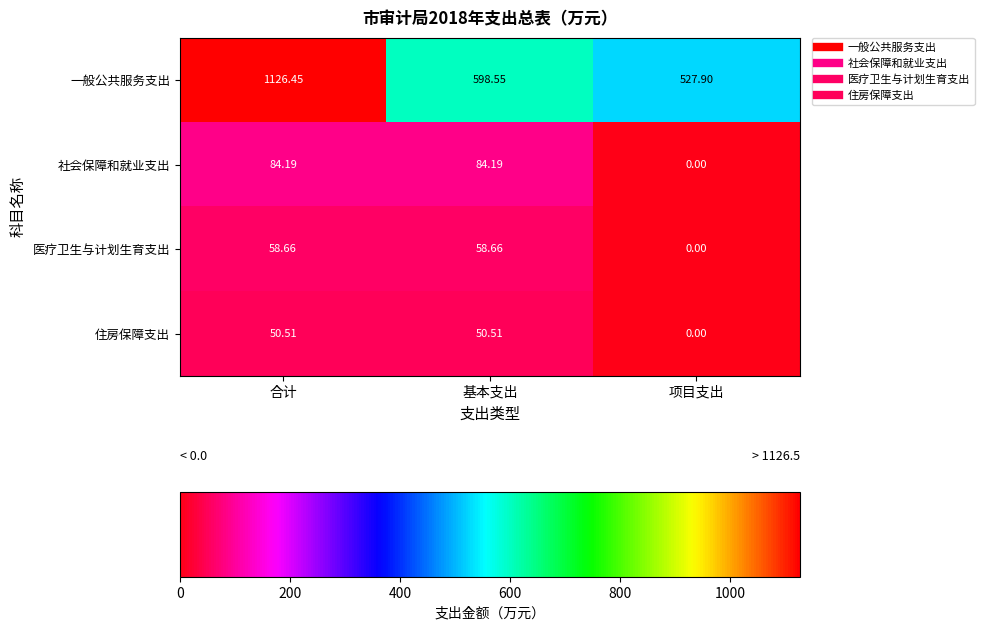

At how many categories does at least one series exceed 1085?

1